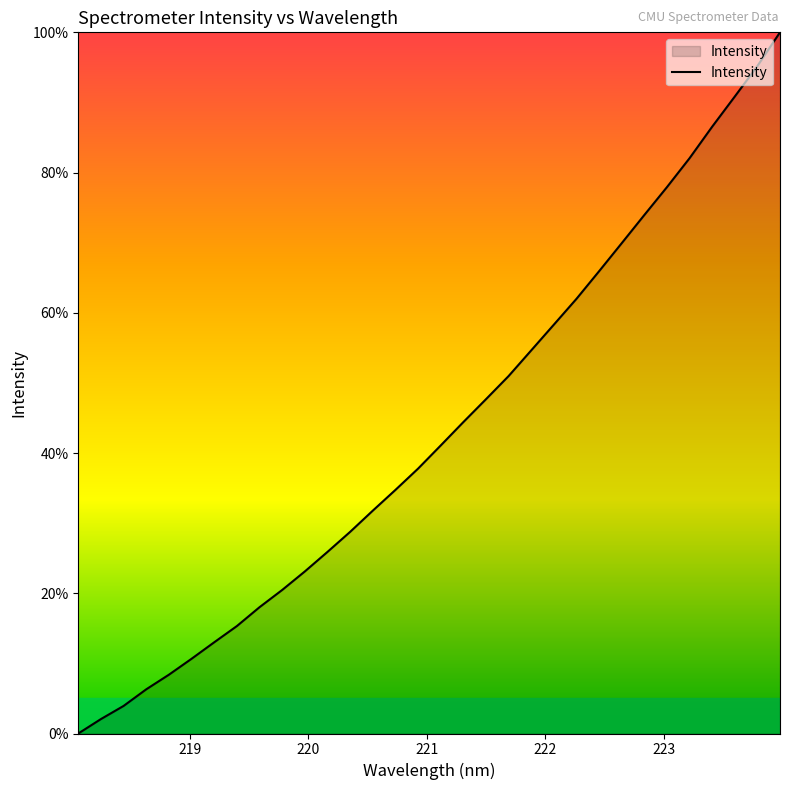

Reading left to right, list all the values displayed in this chart.

218.0596=0.0	218.2508=0.0	218.442=0.0	218.6332=0.1	218.8244=0.1	219.0156=0.1	219.2067=0.1	219.3979=0.2	219.589=0.2	219.7801=0.2	219.9712=0.2	220.1623=0.3	220.3533=0.3	220.5444=0.3	220.7354=0.3	220.9264=0.4	221.1174=0.4	221.3083=0.4	221.4993=0.5	221.6902=0.5	221.8812=0.5	222.0721=0.6	222.263=0.6	222.4538=0.7	222.6447=0.7	222.8355=0.7	223.0264=0.8	223.2172=0.8	223.408=0.9	223.5987=0.9	223.7895=1.0	223.9802=1.0